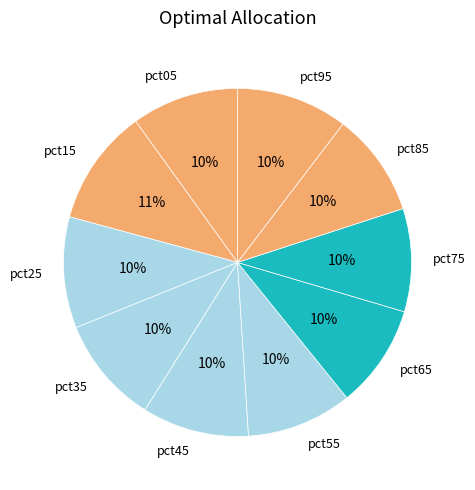

What percentage is the pct35 slice, to the nearest percent?

10%